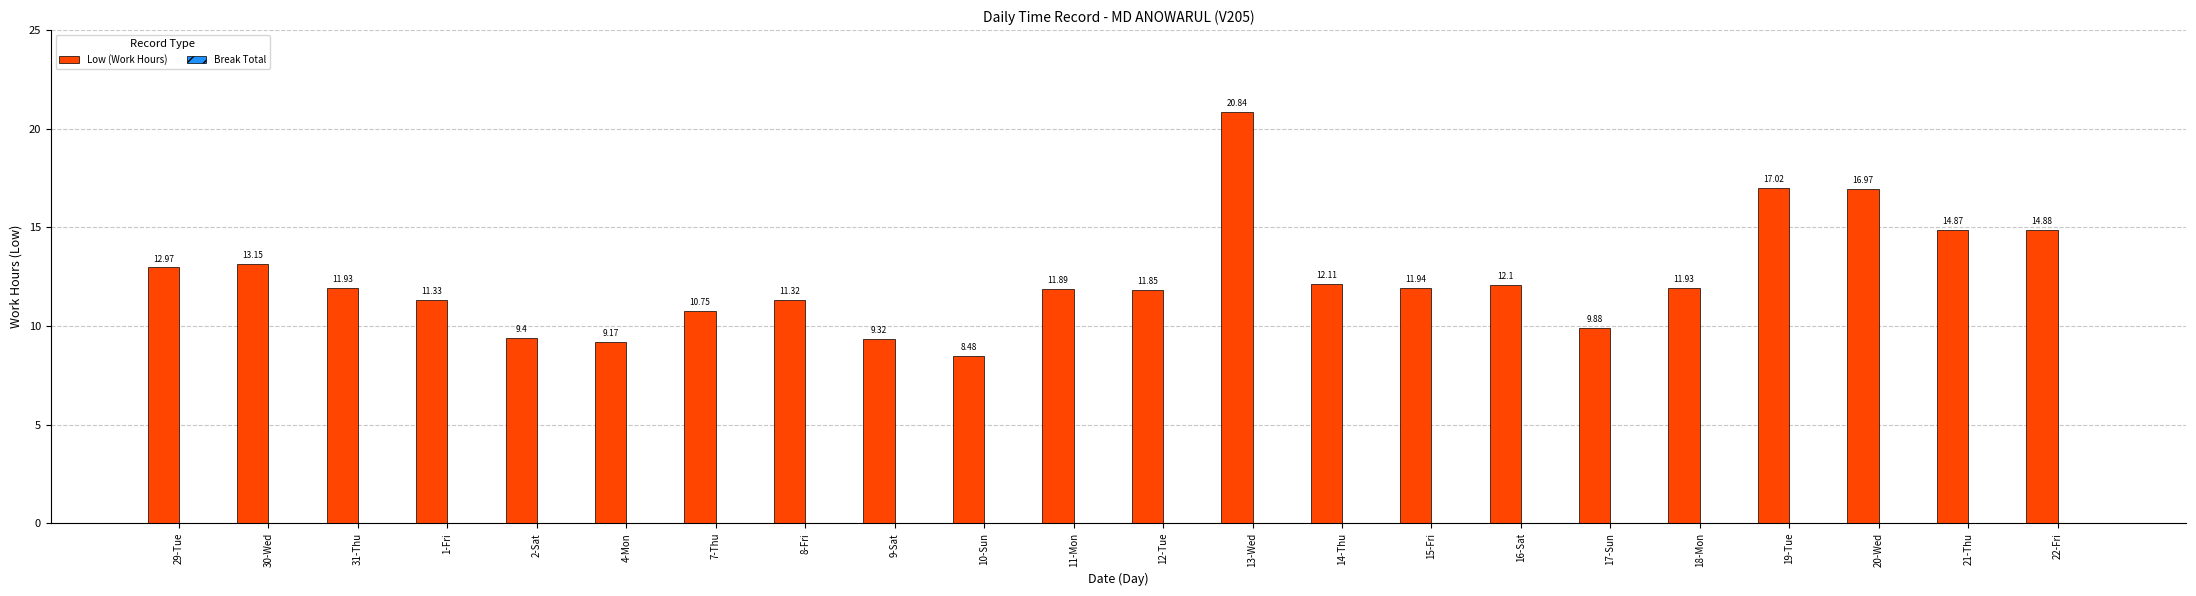

How many bars are there in total?

22